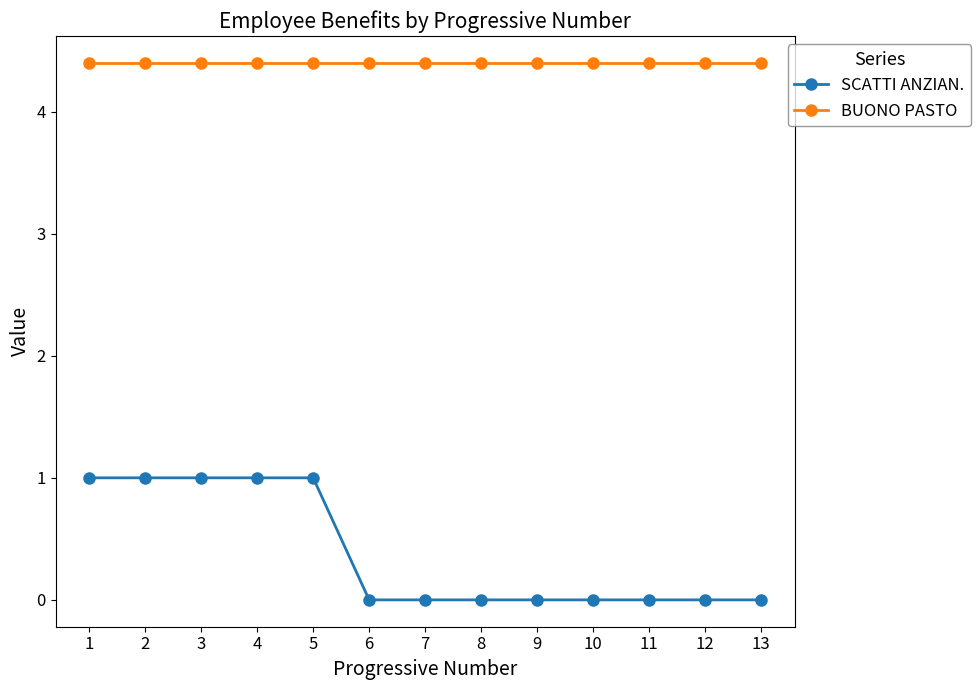

Rank the series by their maximum value, from lowest to highest.

SCATTI ANZIAN., BUONO PASTO